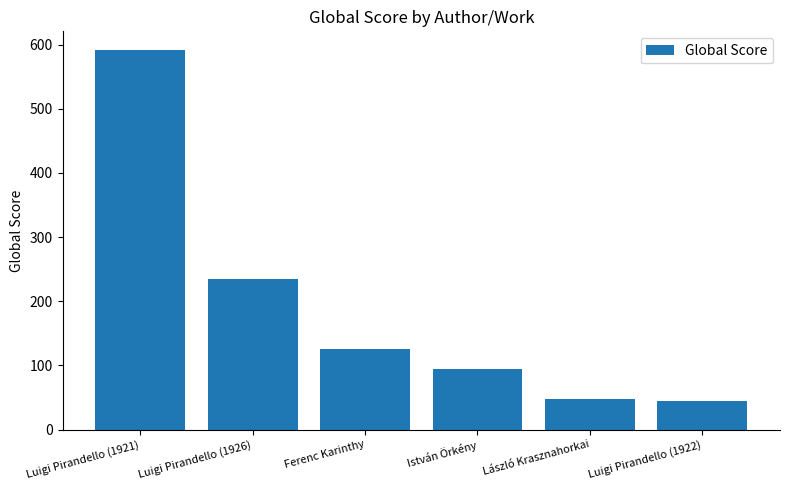

What position from the right is László Krasznahorkai?

2